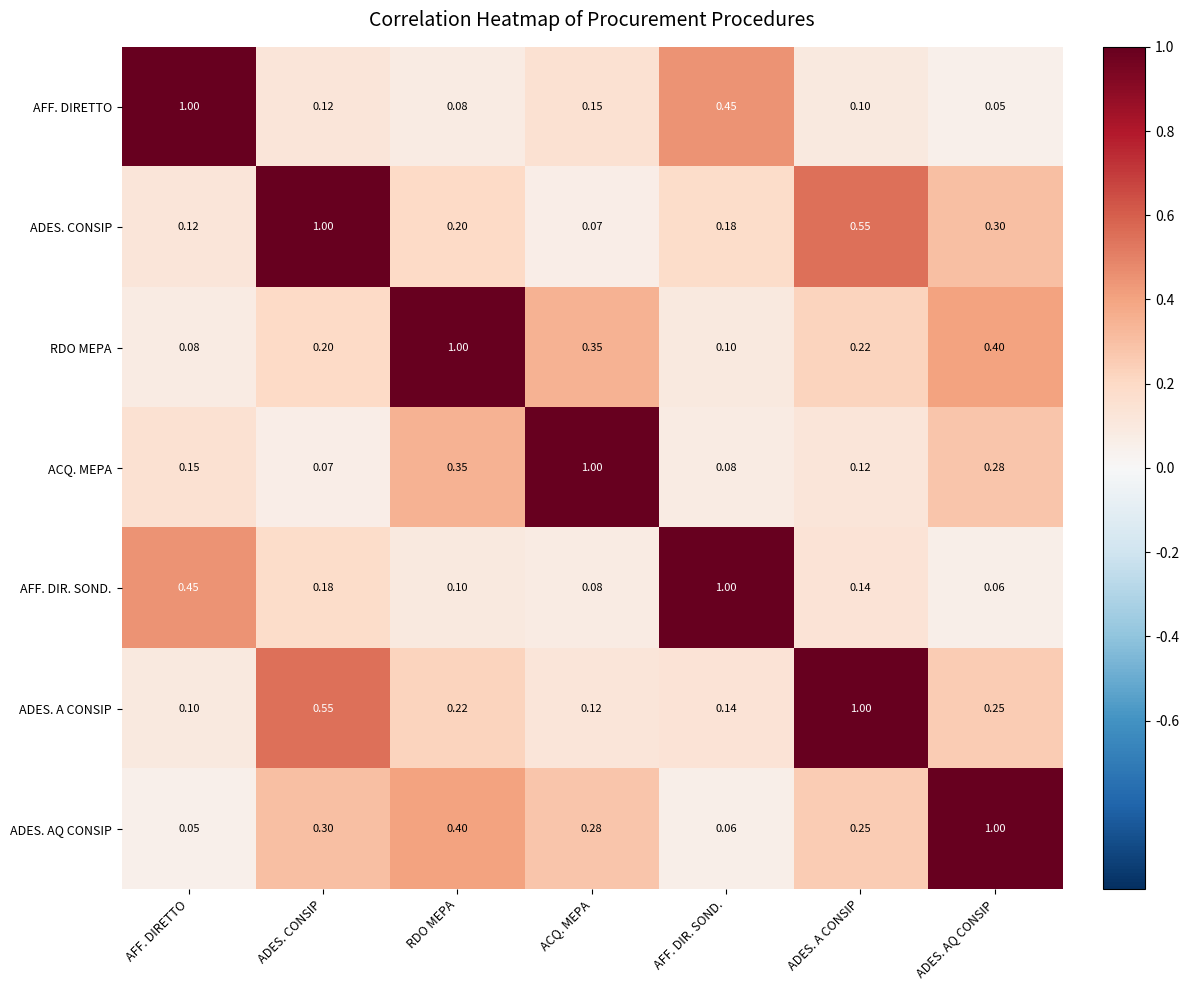

At how many categories does at least one series exceed 0?

7